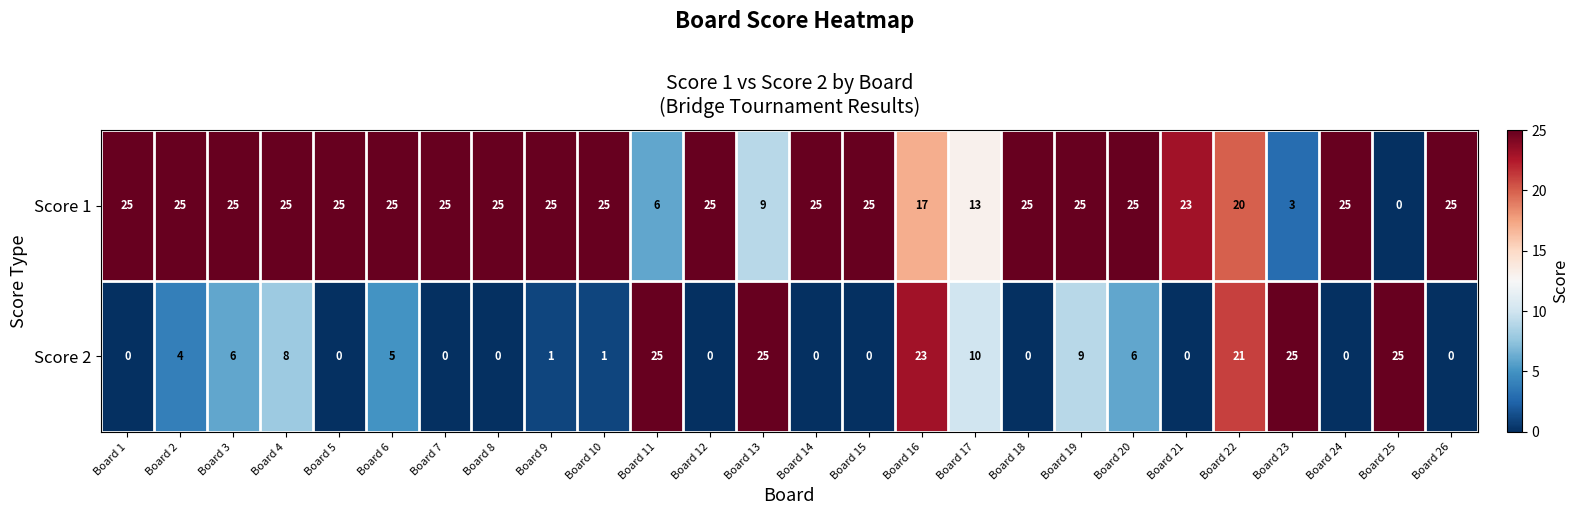

Rank the series at Board 2 from lowest to highest value.

Score 2, Score 1